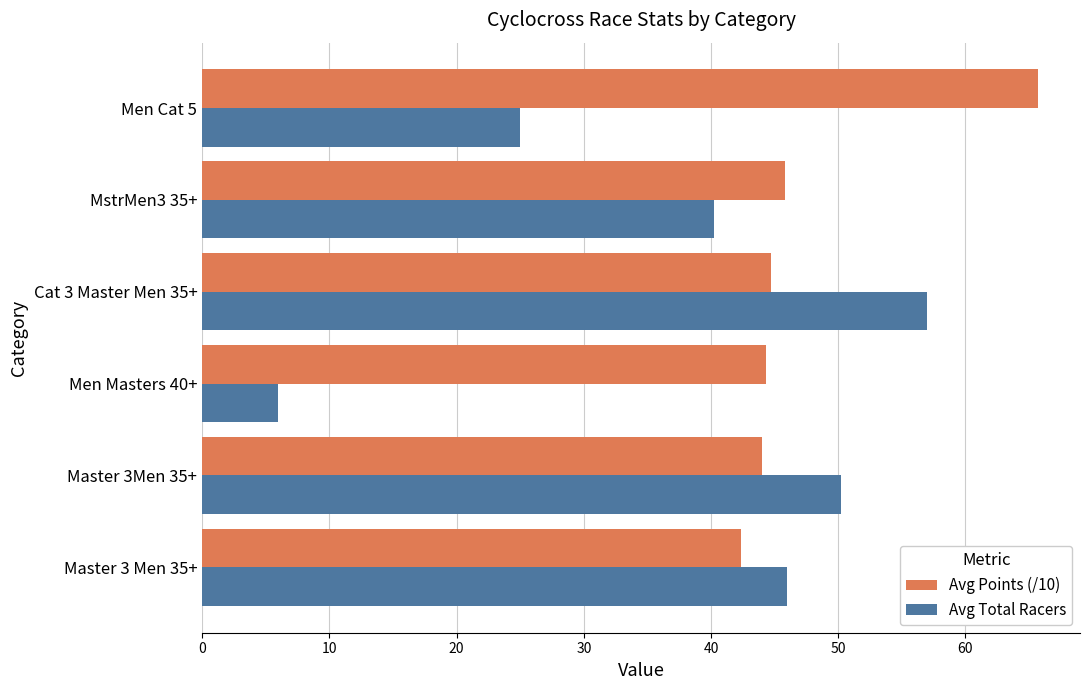

What is the difference between the maximum and minimum values in the Avg Total Racers series?

51.0